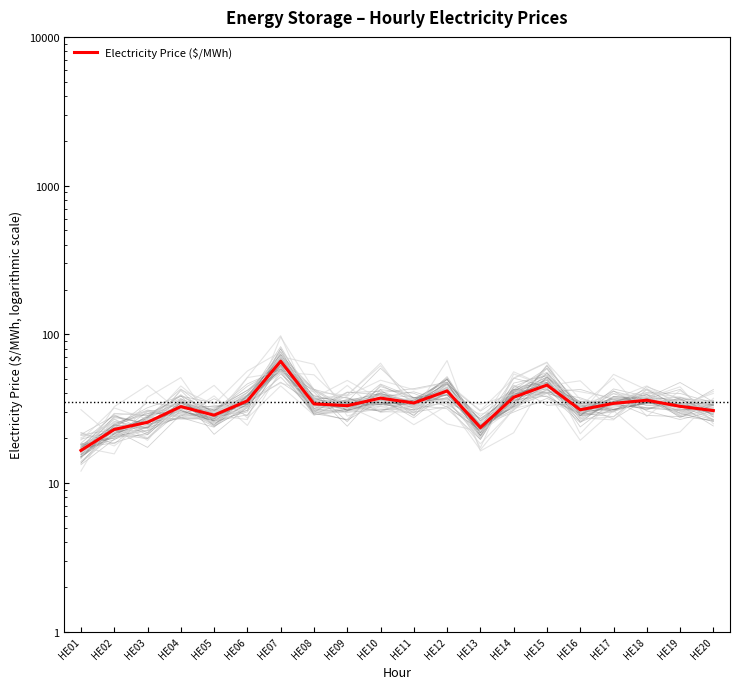

What is the value of the 8th point from the left?

34.0